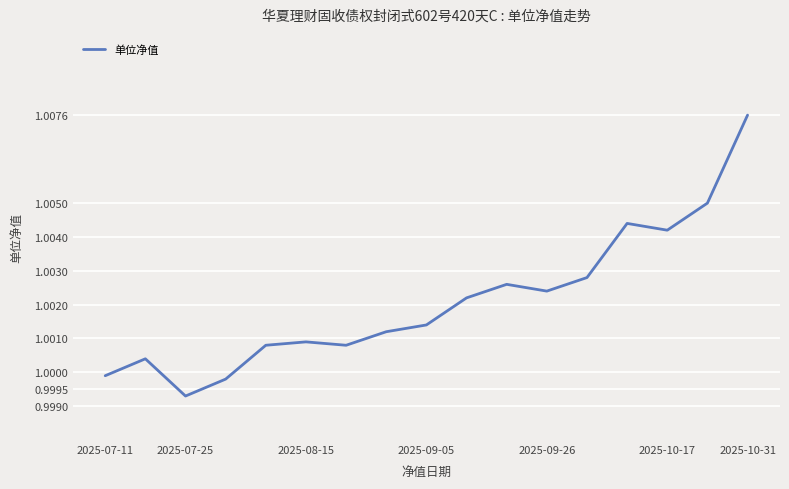

Reading left to right, extract all data points from this chart.

1.0	1.0	1.0	1.0	1.0	1.0	1.0	1.0	1.0	1.0	1.0	1.0	1.0	1.0	1.0	1.0	1.0